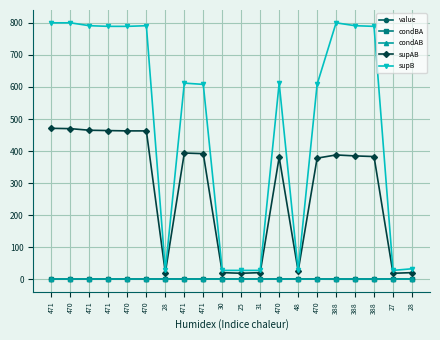

Is the value of value at 471 greater than the value of supB at 471?

No